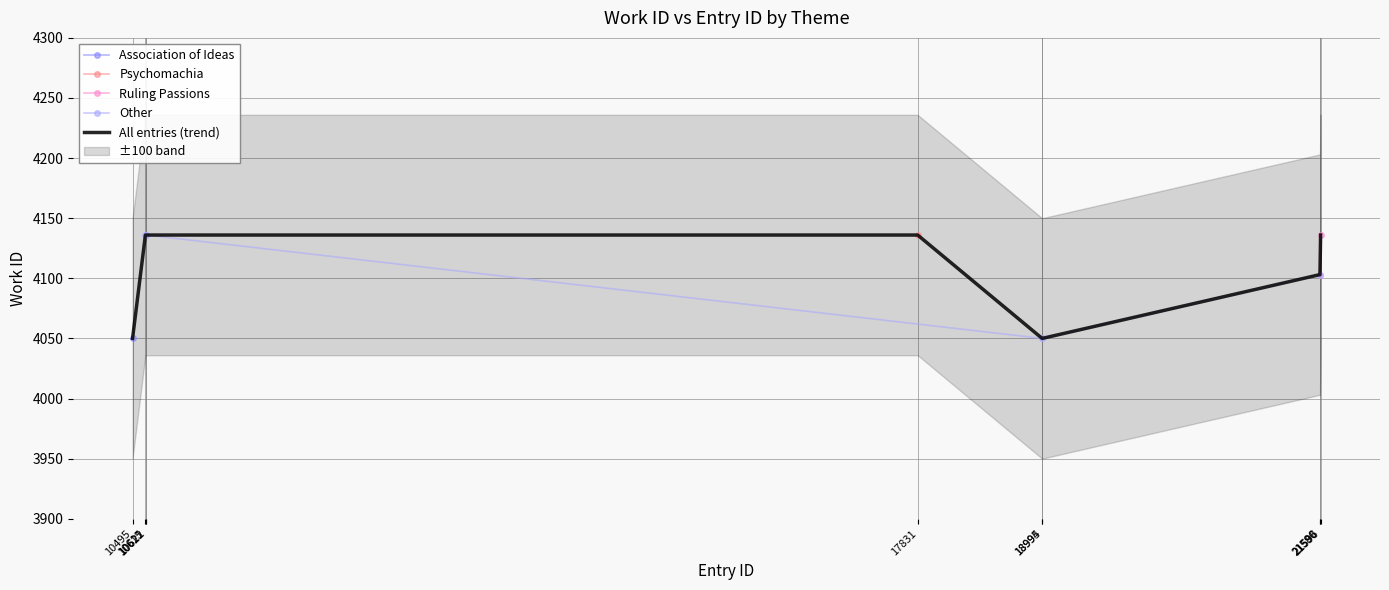

What is the value of the 2nd point from the left?

4136